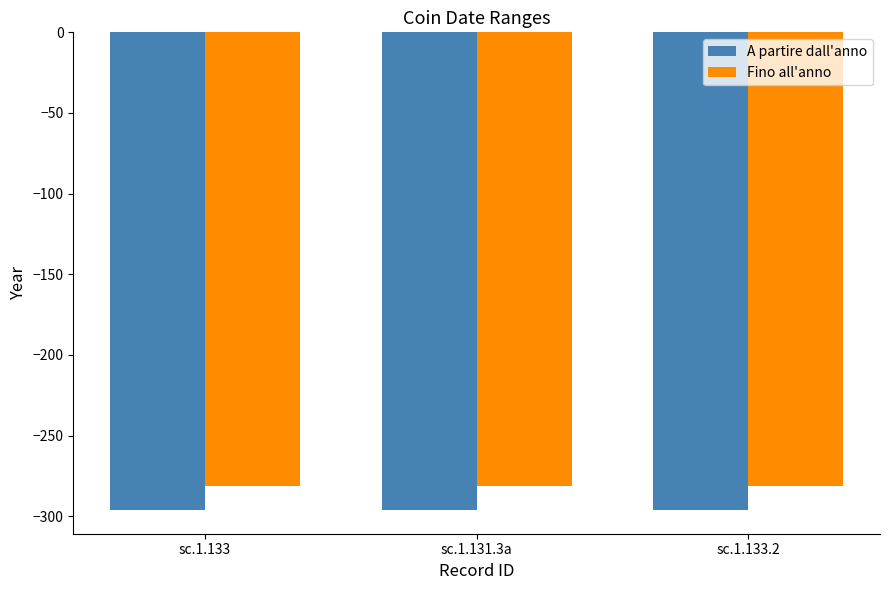

Reading left to right, extract all data points from this chart.

A partire dall'anno: sc.1.133=-296	sc.1.131.3a=-296	sc.1.133.2=-296
Fino all'anno: sc.1.133=-281	sc.1.131.3a=-281	sc.1.133.2=-281